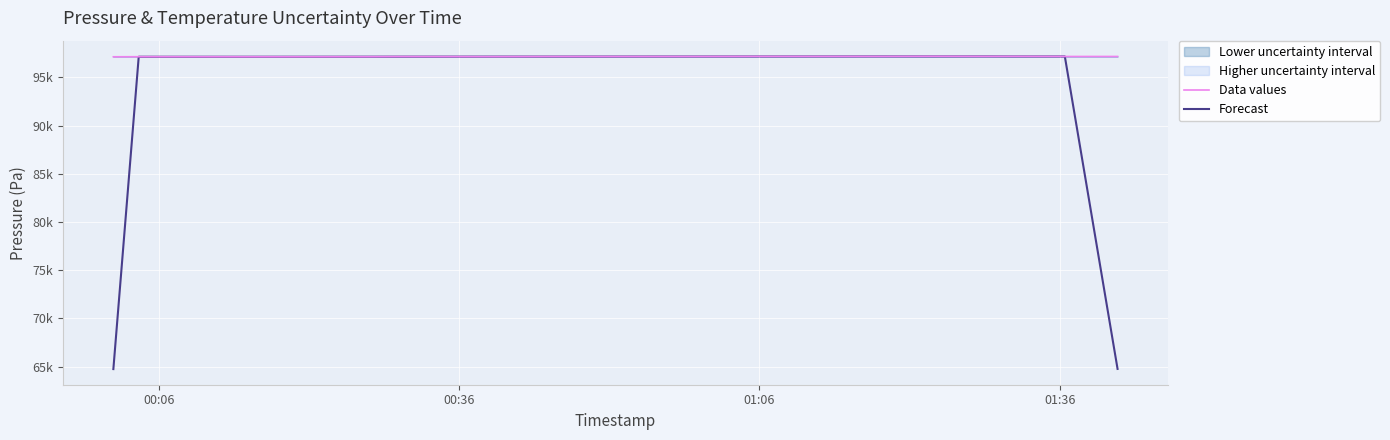

Is the value of Forecast at 15 greater than the value of Data values at 16?

Yes